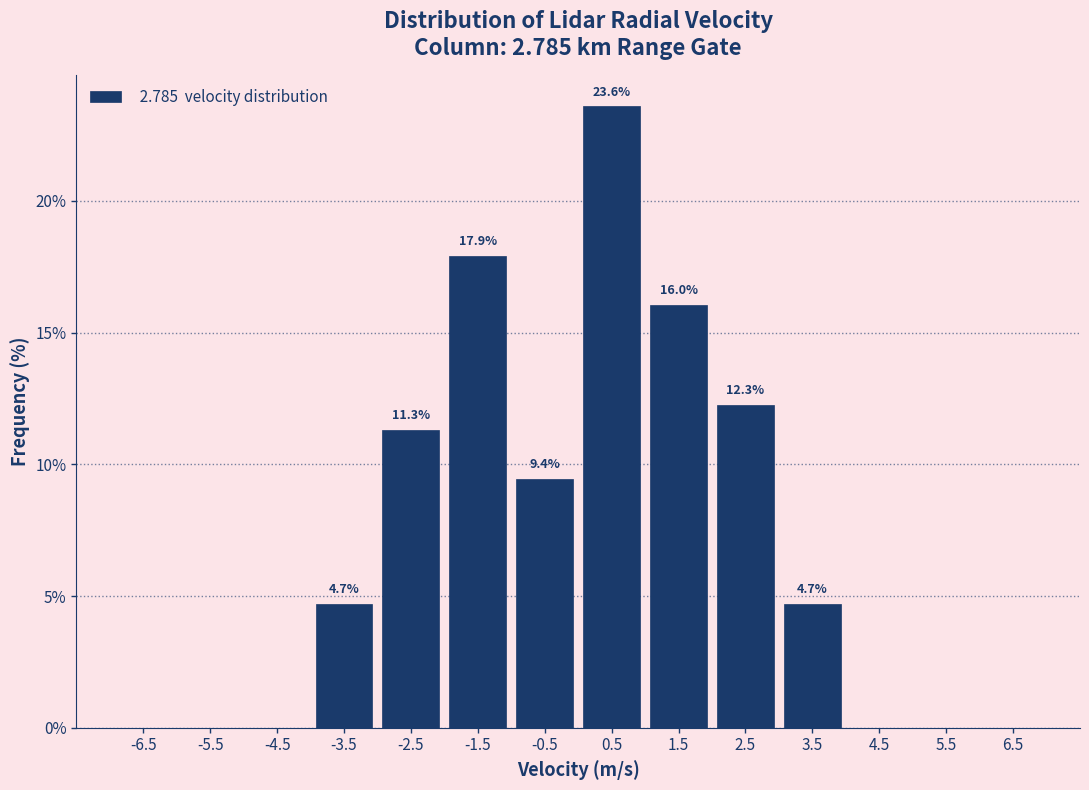

Over which range of the x-axis is the bar tallest?

0 to 1